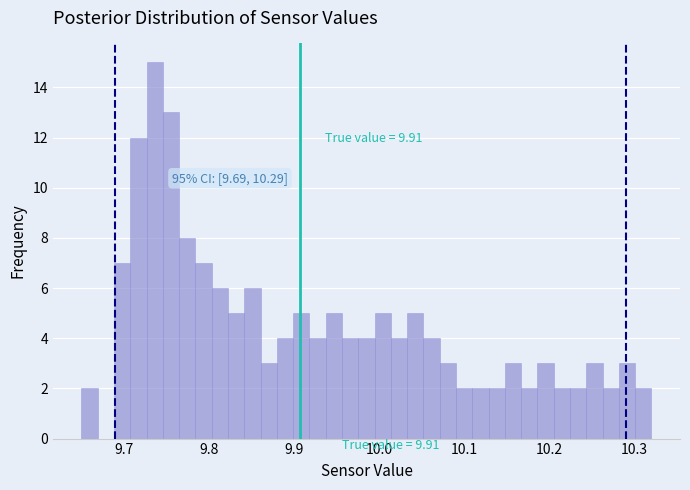

Around what value on the x-axis is the tallest bar? Give the approximate position of its centre, as read against the axis.

9.74